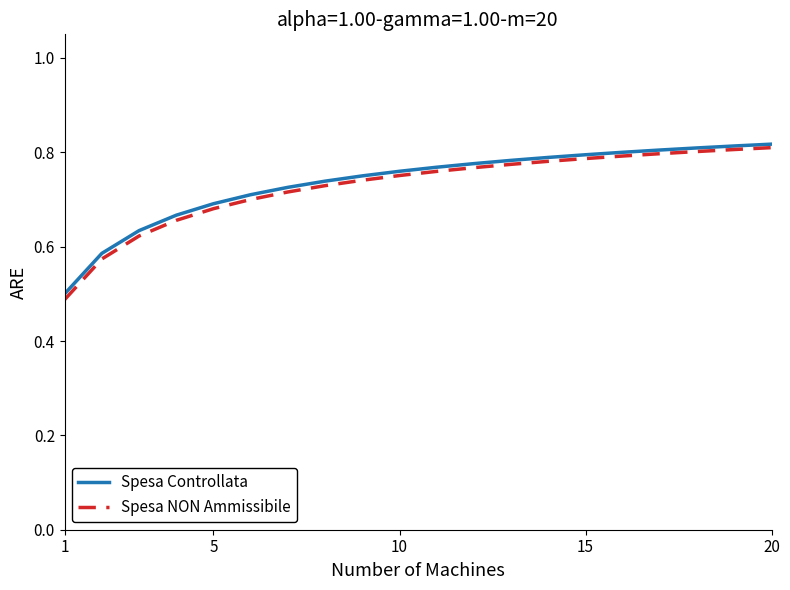

Which series has the largest range (max minus min)?

Spesa NON Ammissibile